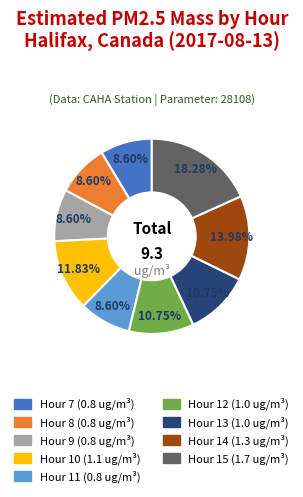

How many slices are in this pie chart?

9